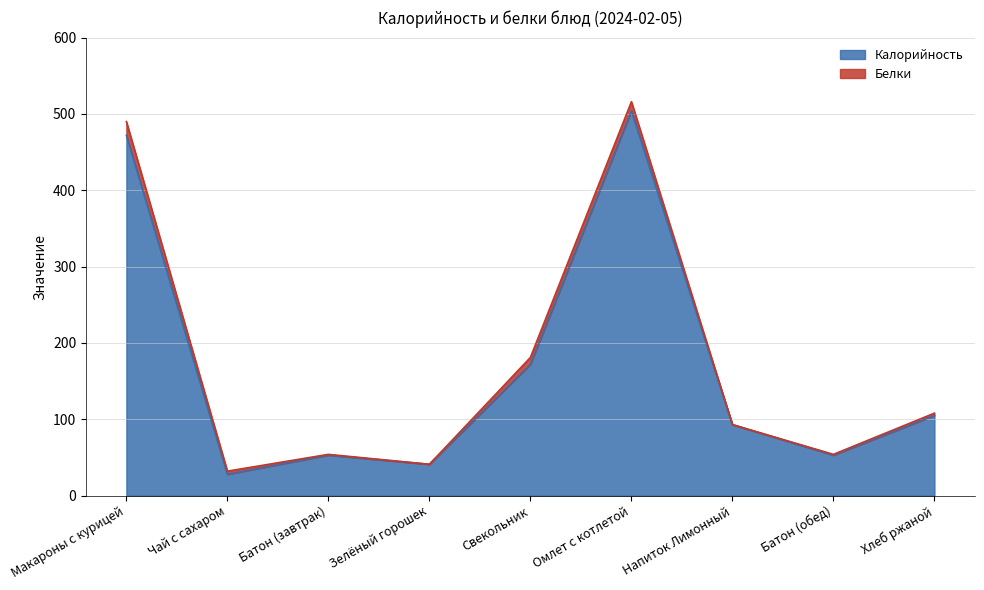

The value at Зелёный горошек is 41. True or false?

True